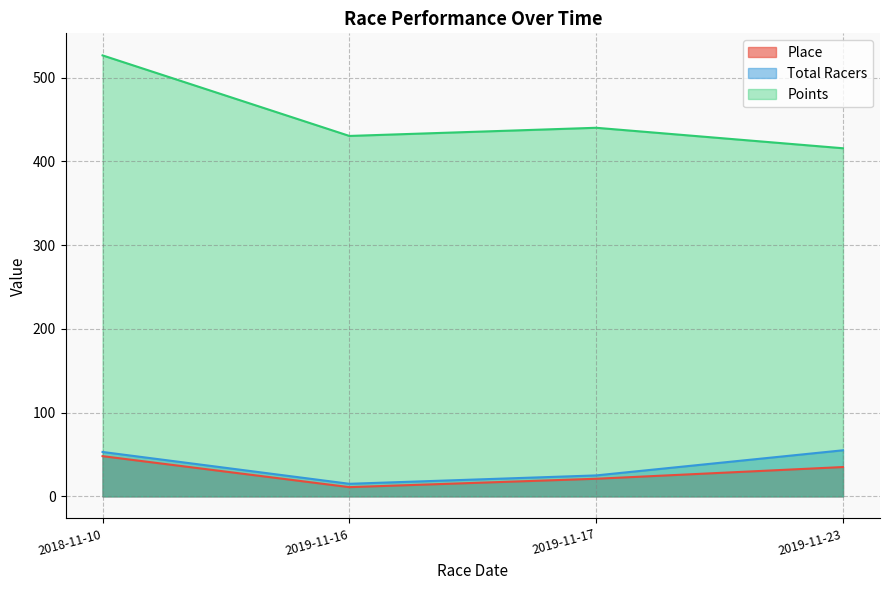

What is the difference between the maximum and minimum values in the Points series?

110.9